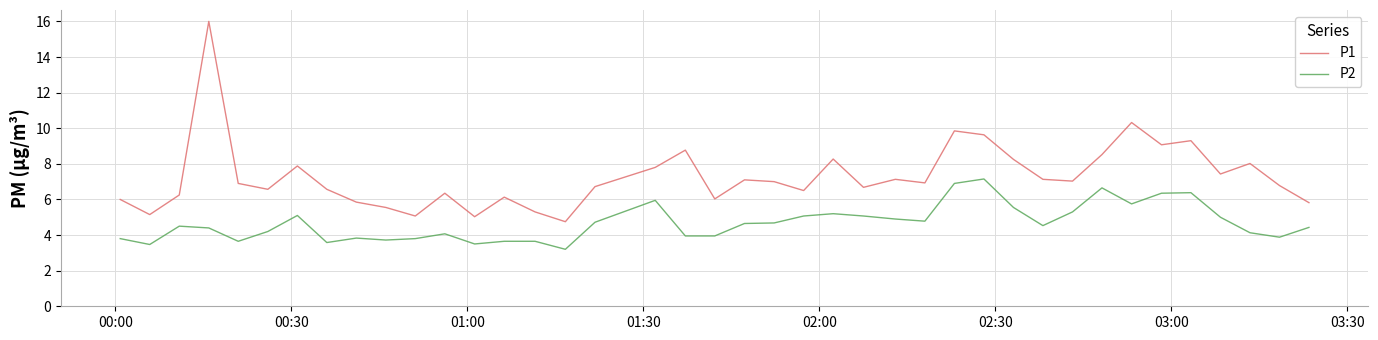

Which series has the widest spread of values?

P1